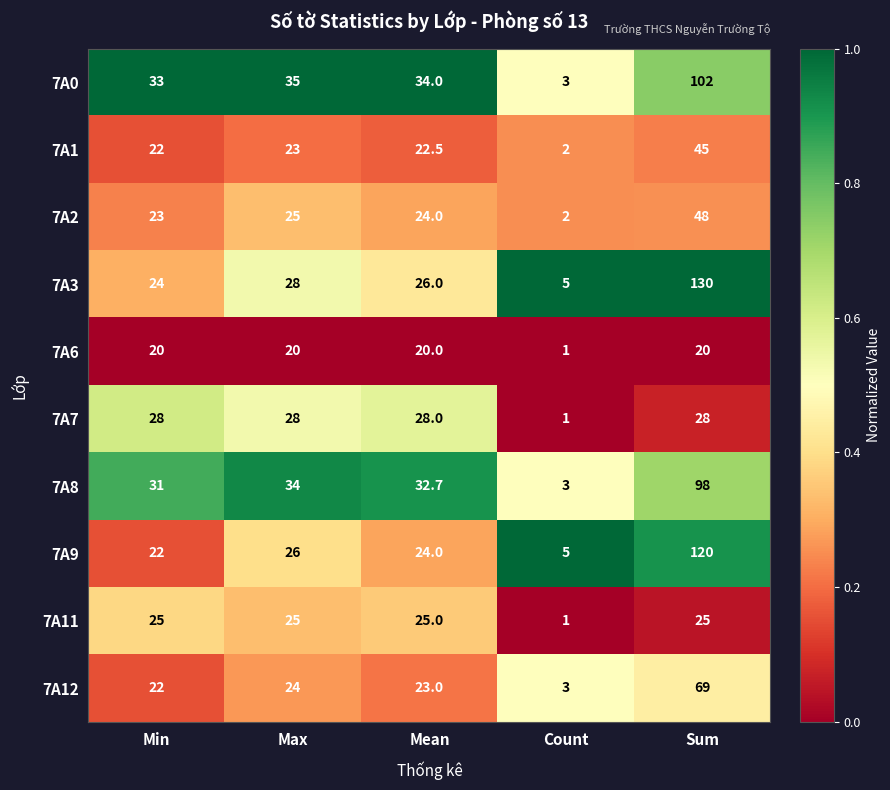

Count the number of data series in this chart.

10